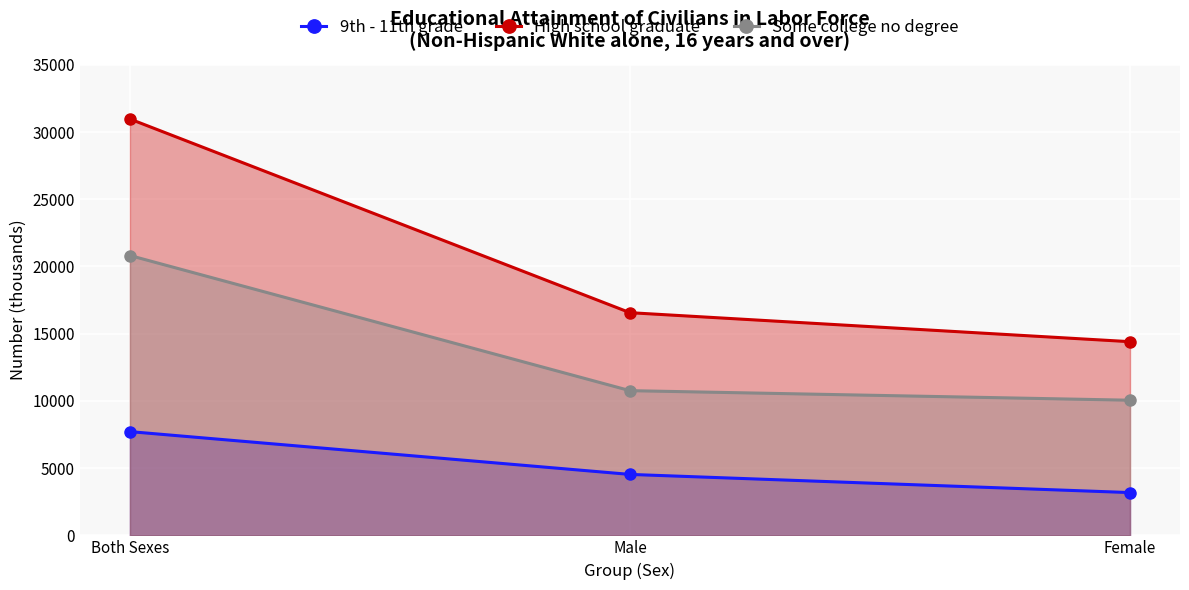

At which category is the sum across all series the highest?

Both Sexes